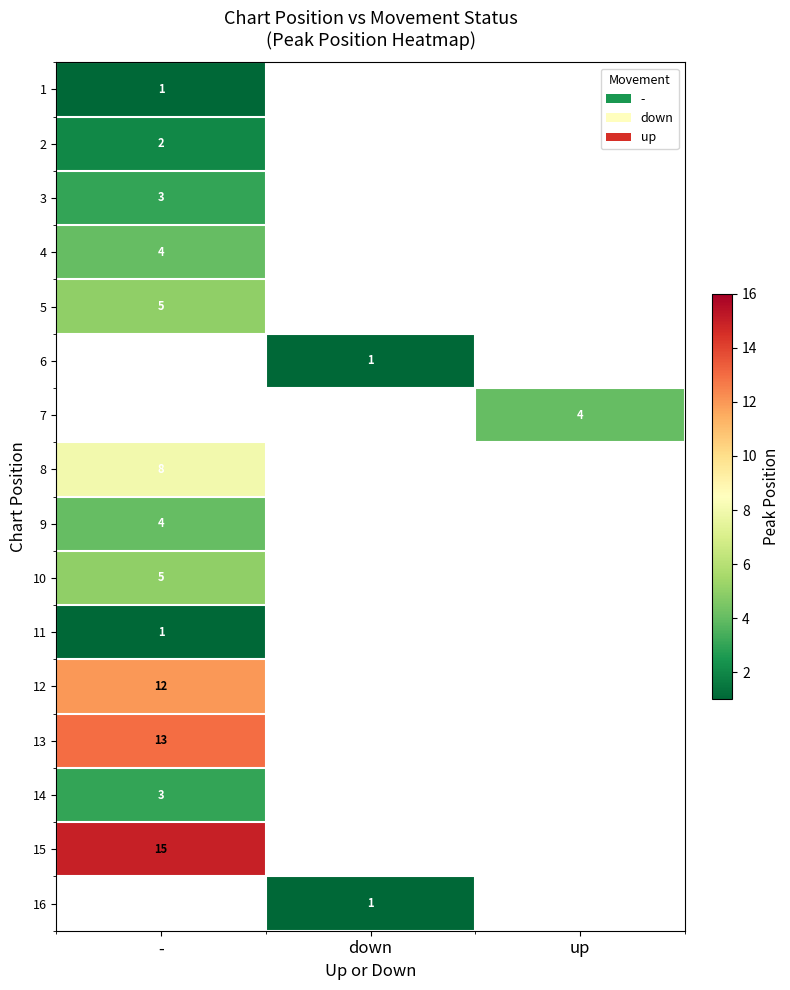

What is the spread (max minus min) of values at -?

14.0